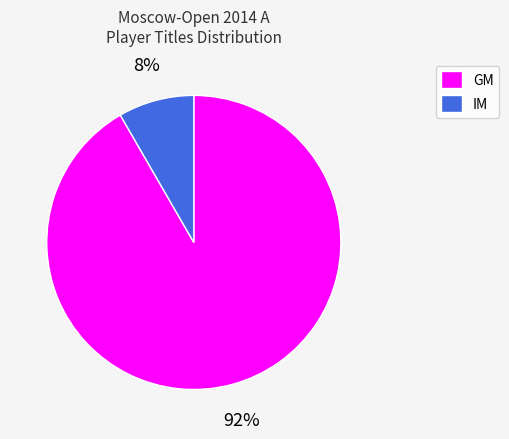

Which category has the smallest portion of the pie?

IM